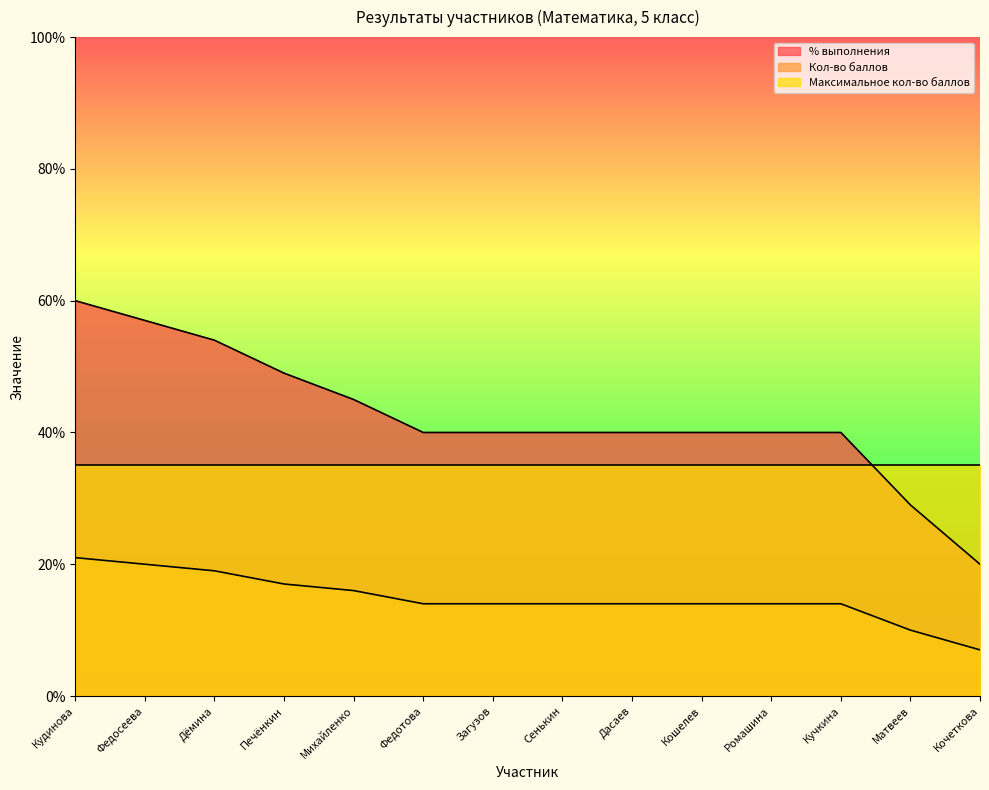

How many % выполнения values are between 40 and 49?

9